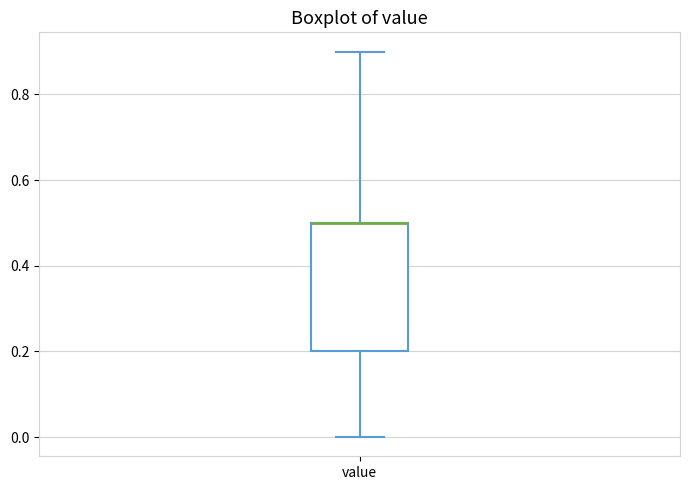

Where does the upper whisker of the box for value end on the y-axis? The values are not printed on the chart, so give them approximately, as read against the axis.

0.9